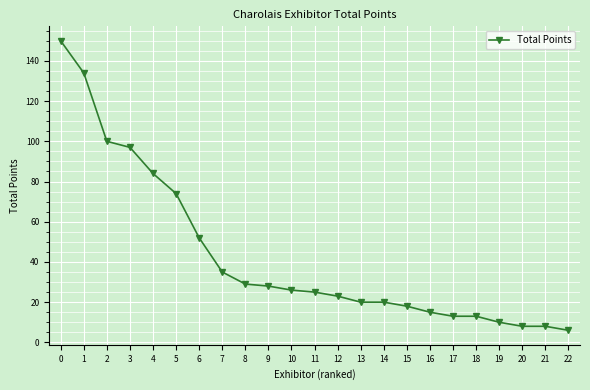

Between 21 and 22, which is larger?

21